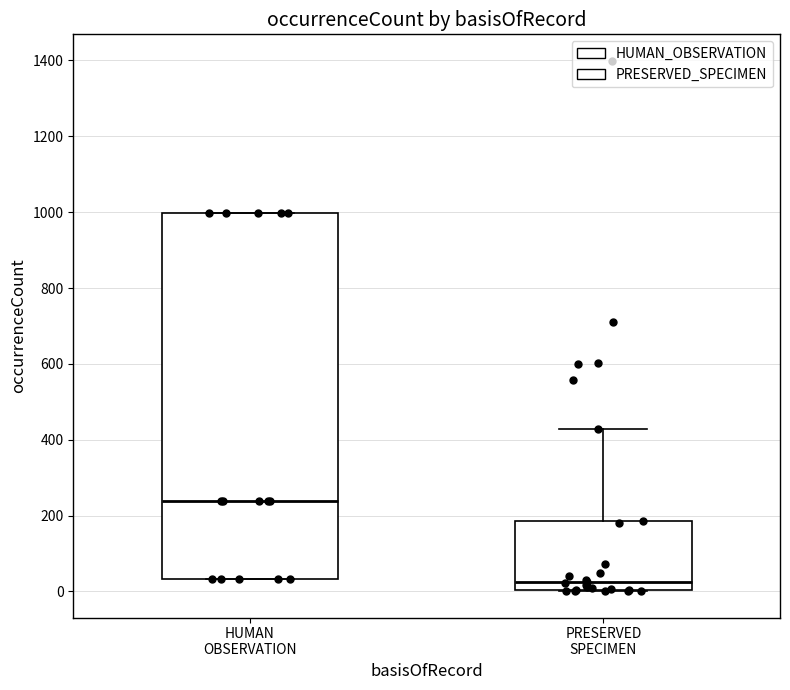

Where is the lower edge of the box for HUMAN OBSERVATION on the y-axis? The values are not printed on the chart, so give them approximately, as read against the axis.

40